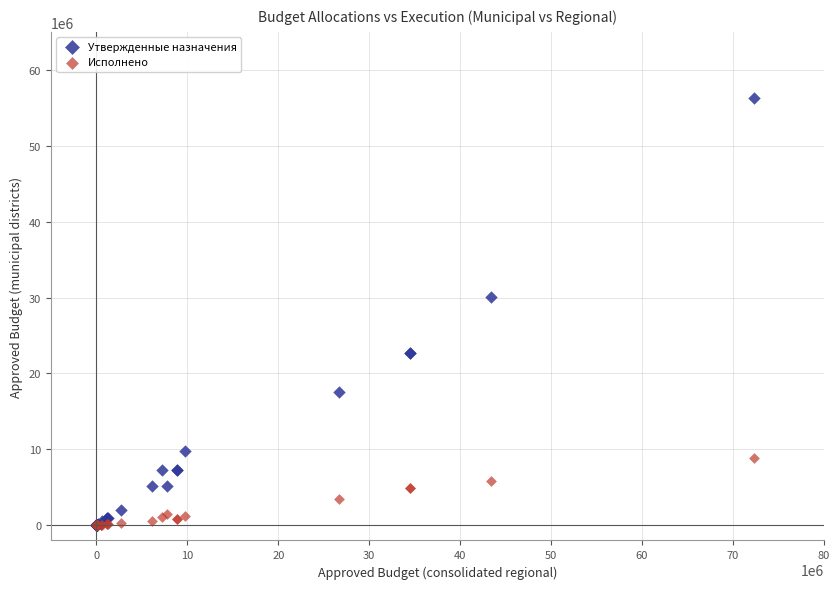

What are all the series names shown in the legend?

Утвержденные назначения, Исполнено